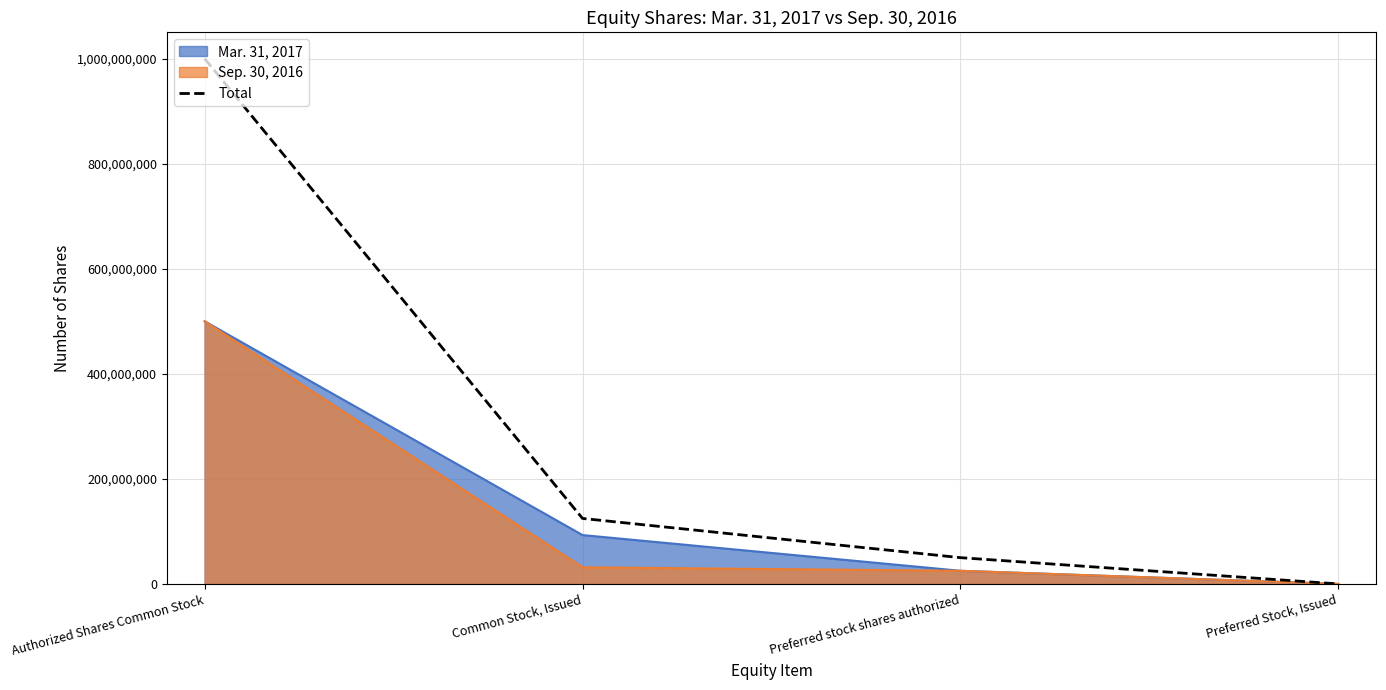

What is the value of the 1st point from the left?

1000000000